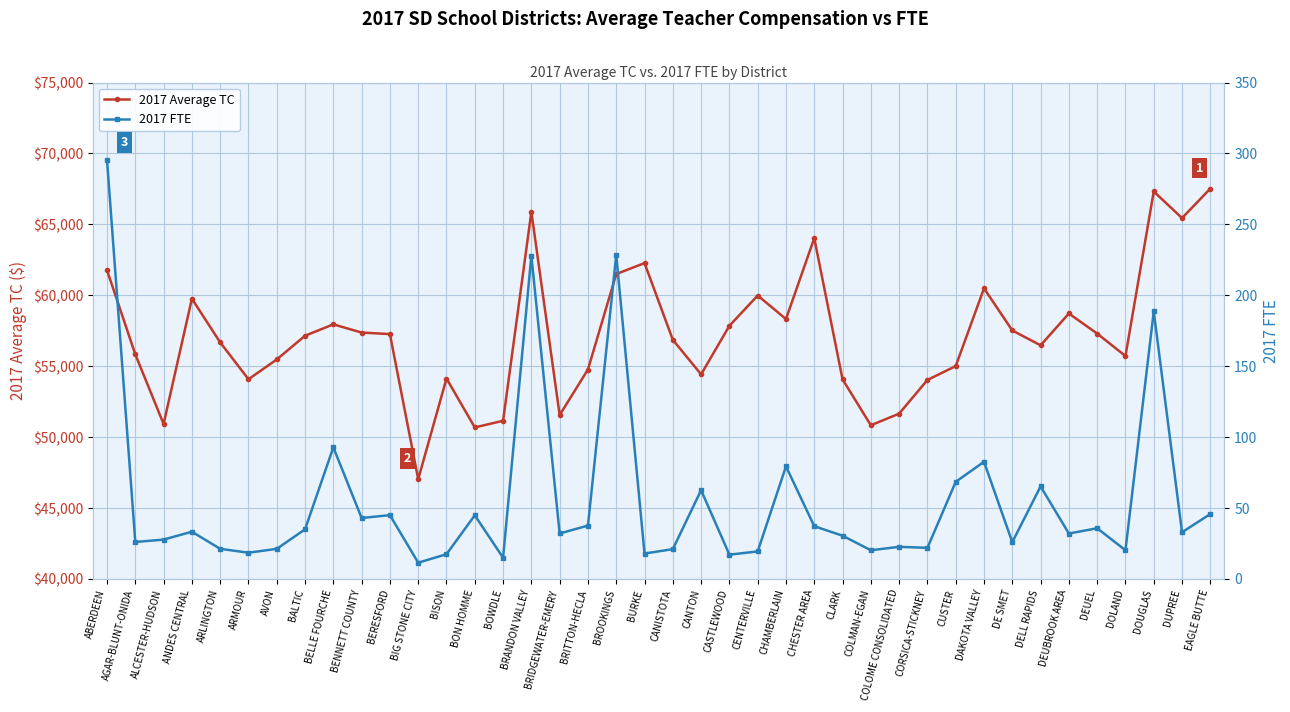

Is it true that 2017 Average TC equals 85578.9 at BURKE?

False